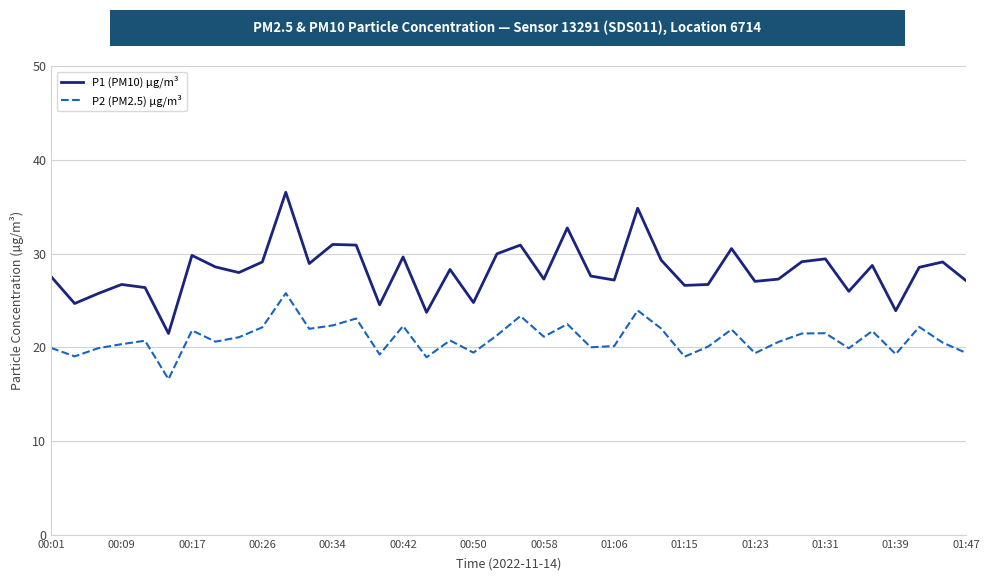

True or false: P1 (PM10) µg/m³ and P2 (PM2.5) µg/m³ intersect in this chart.

False